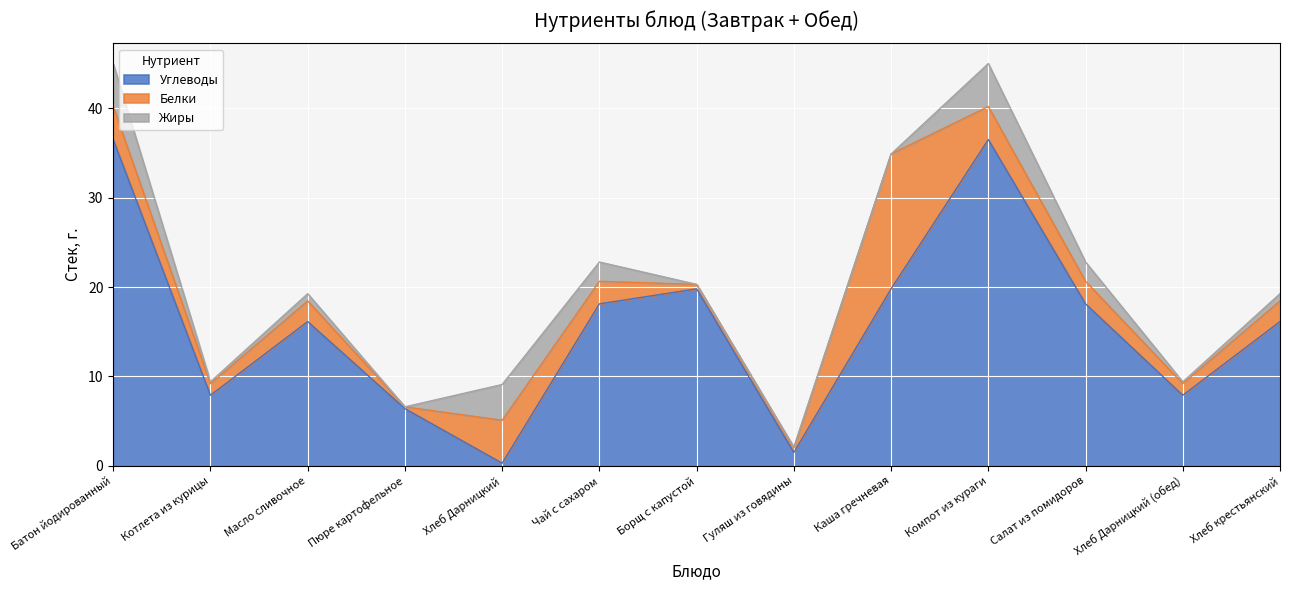

What is the difference between the Жиры values at Хлеб крестьянский and Борщ с капустой?

0.8